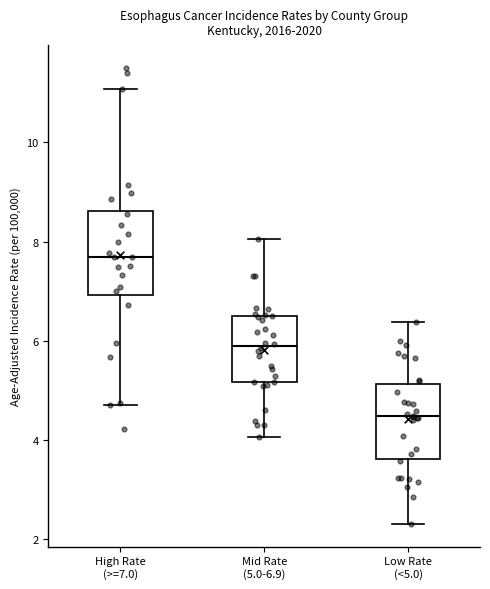

Reading left to right, read every box against the y-axis: the position of its median line, the range the box covers, and the ends of its whiskers. The values are not printed on the chart, so give them approximately, as read against the axis.

High Rate (>=7.0): median 7.8, box 6.7 to 8.9, whiskers 3.9 to 10.7
Mid Rate (5.0-6.9): median 5.9, box 5.3 to 6.7, whiskers 3.5 to 8.2
Low Rate (<5.0): median 4.2, box 3.4 to 4.9, whiskers 2.7 to 5.9